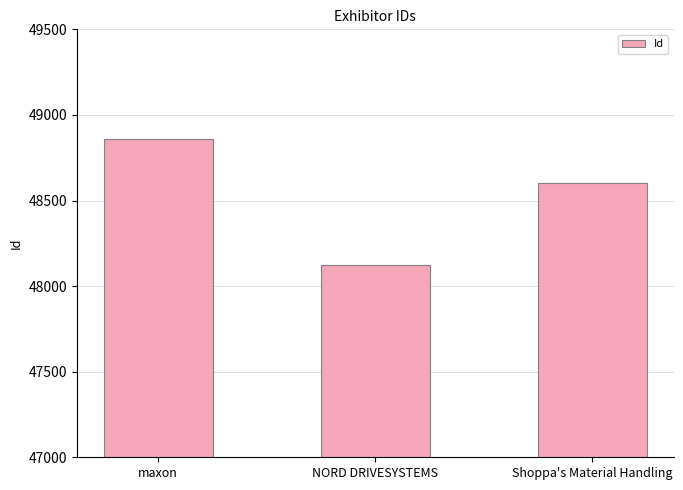

The value at maxon is 29988. True or false?

False